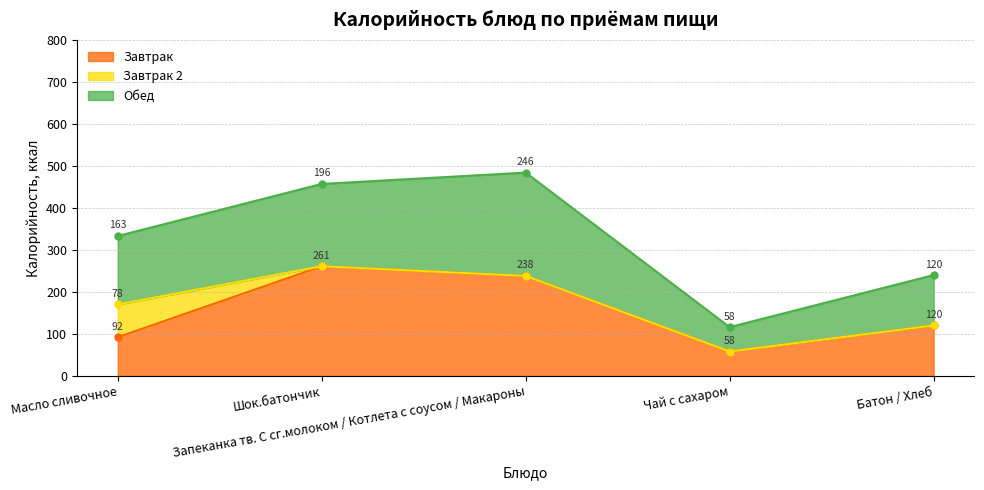

What is the sum of the Завтрак values at Шок.батончик and Запеканка тв. С сг.молоком / Котлета с соусом / Макароны?

499